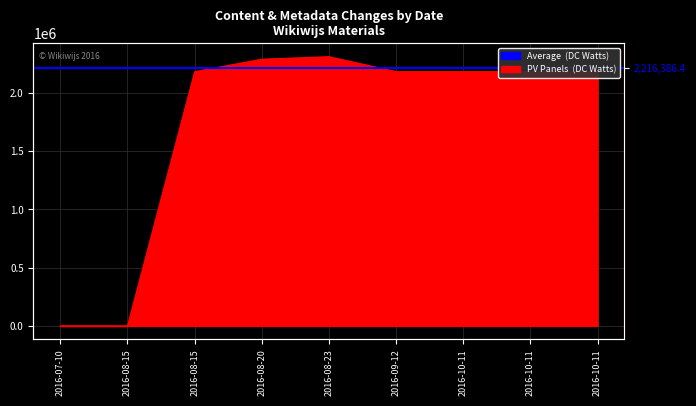

True or false: there are more than 1 points higher than both neighbors.

False